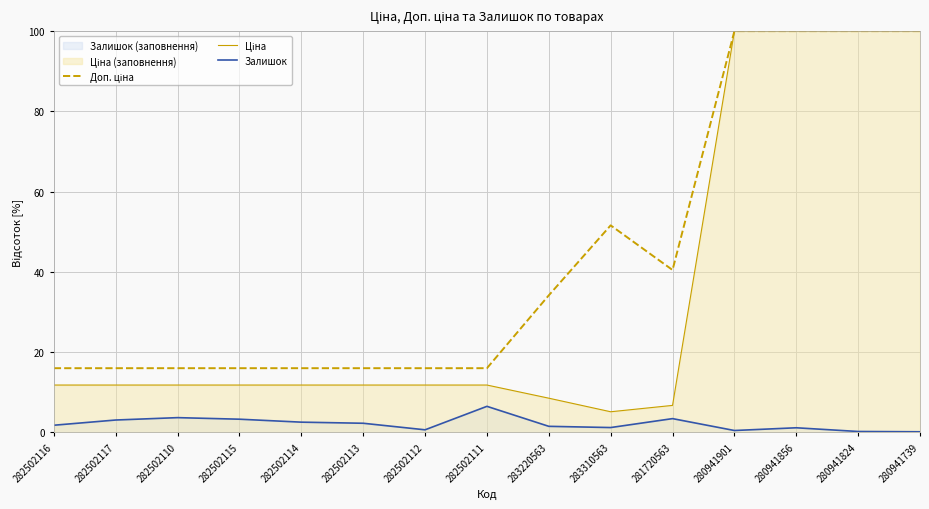

What is the difference between the maximum and second lowest values in the Залишок series?

6.3